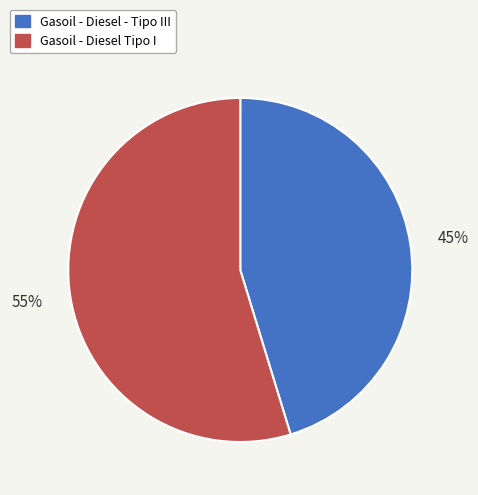

What percentage is the Gasoil - Diesel Tipo I slice, to the nearest percent?

55%